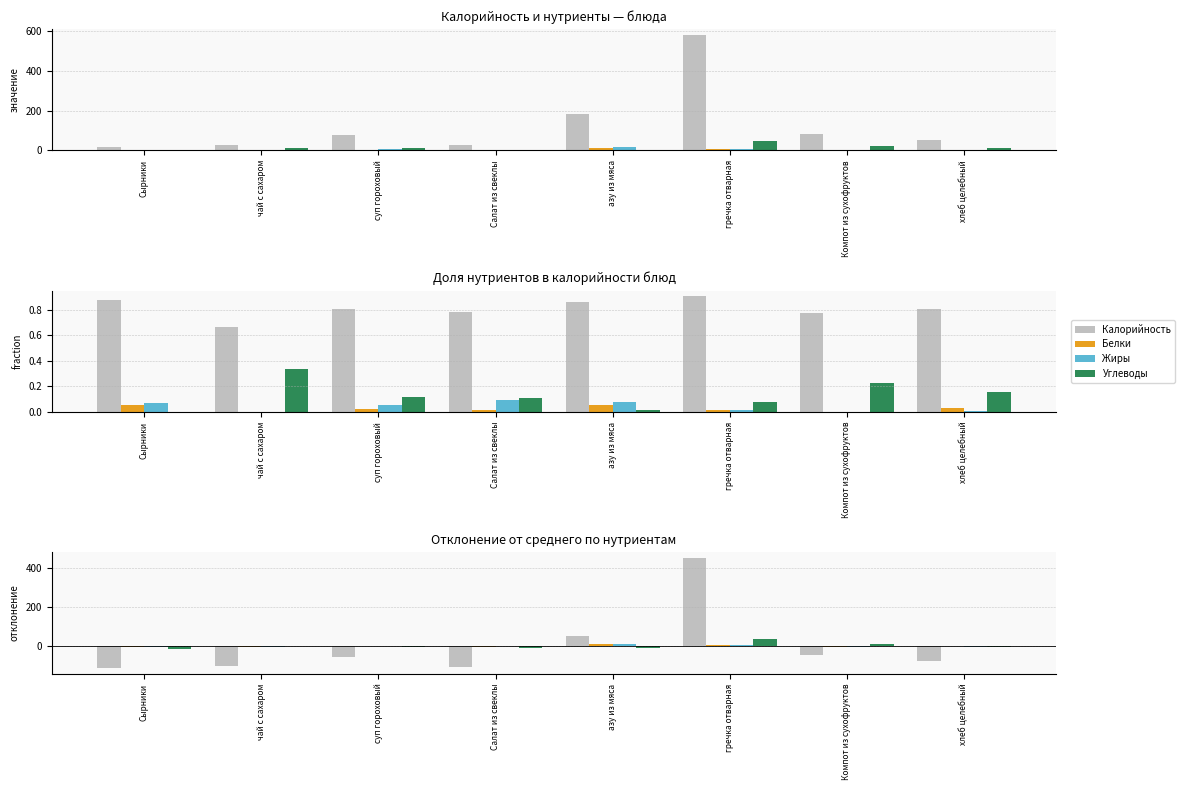

Which series changed the most between Салат из свеклы and хлеб целебный?

Калорийность